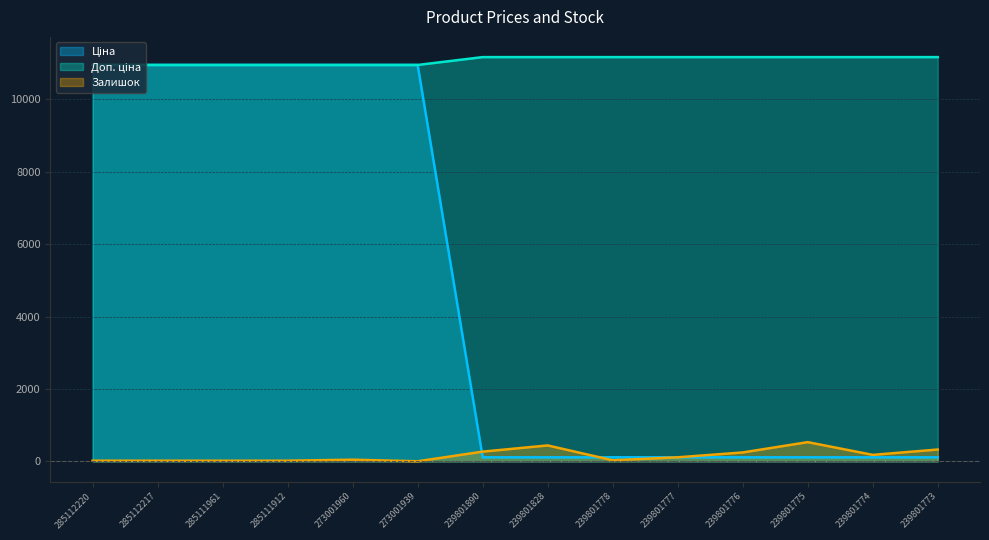

Reading right to left, extract all data points from this chart.

Ціна: 239801773=111.7	239801774=111.7	239801775=111.7	239801776=111.7	239801777=111.7	239801778=111.7	239801828=111.7	239801890=111.7	273001939=10952.0	273001960=10952.0	285111912=10952.0	285111961=10952.0	285112217=10952.0	285112220=10952.0
Доп. ціна: 239801773=11169.0	239801774=11169.0	239801775=11169.0	239801776=11169.0	239801777=11169.0	239801778=11169.0	239801828=11169.0	239801890=11169.0	273001939=10952.0	273001960=10952.0	285111912=10952.0	285111961=10952.0	285112217=10952.0	285112220=10952.0
Залишок: 239801773=327.0	239801774=179.0	239801775=531.0	239801776=246.0	239801777=112.0	239801778=30.0	239801828=440.0	239801890=269.0	273001939=2.0	273001960=46.0	285111912=18.0	285111961=17.0	285112217=18.0	285112220=18.0